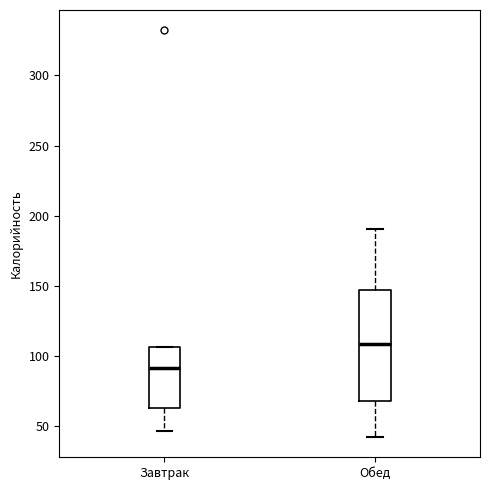

Reading left to right, read every box against the y-axis: the position of its median line, the range the box covers, and the ends of its whiskers. The values are not printed on the chart, so give them approximately, as read against the axis.

Завтрак: median 90, box 65 to 105, whiskers 45 to 105
Обед: median 110, box 70 to 145, whiskers 40 to 190